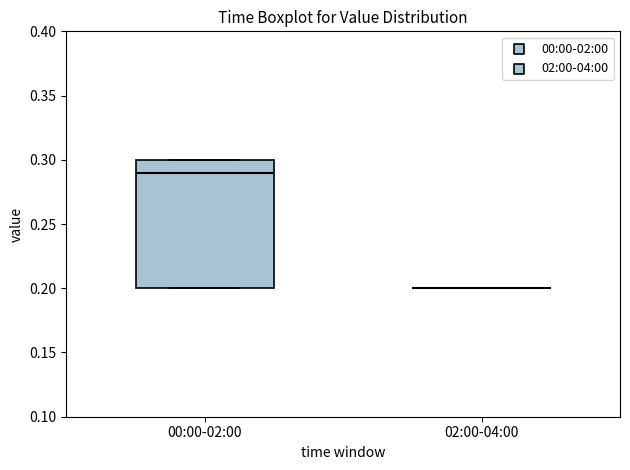

Which box is the tallest, from its lower edge to its upper edge?

00:00-02:00